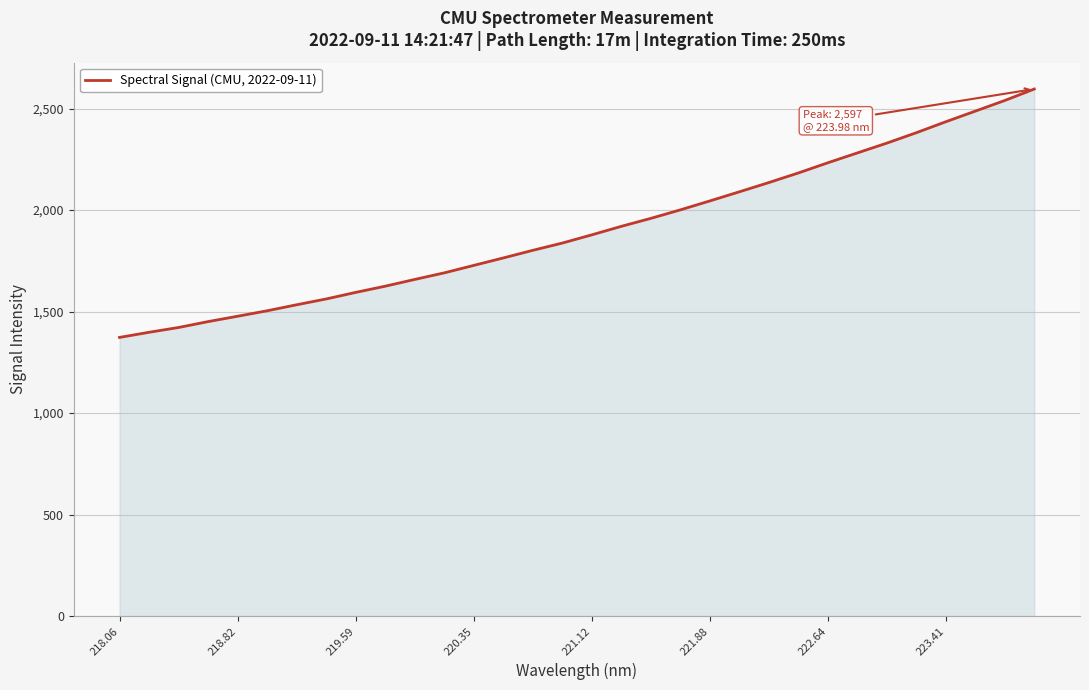

What is the minimum value shown in the chart?

1373.0